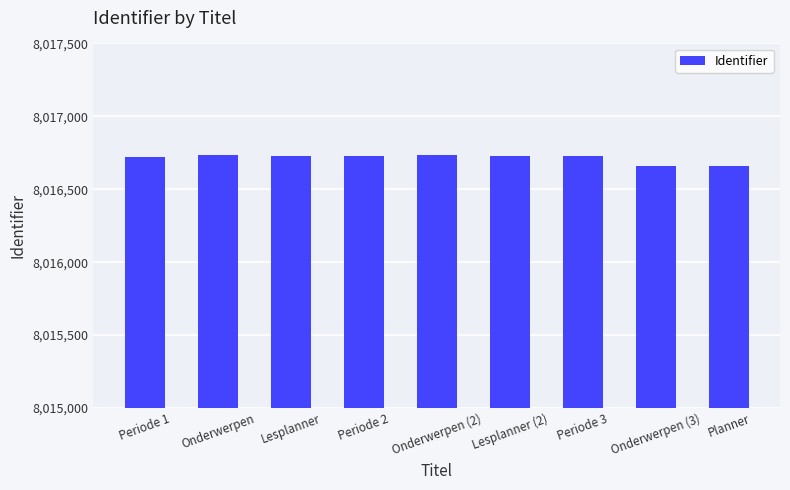

What is the change in value from Periode 1 to Planner?

-64